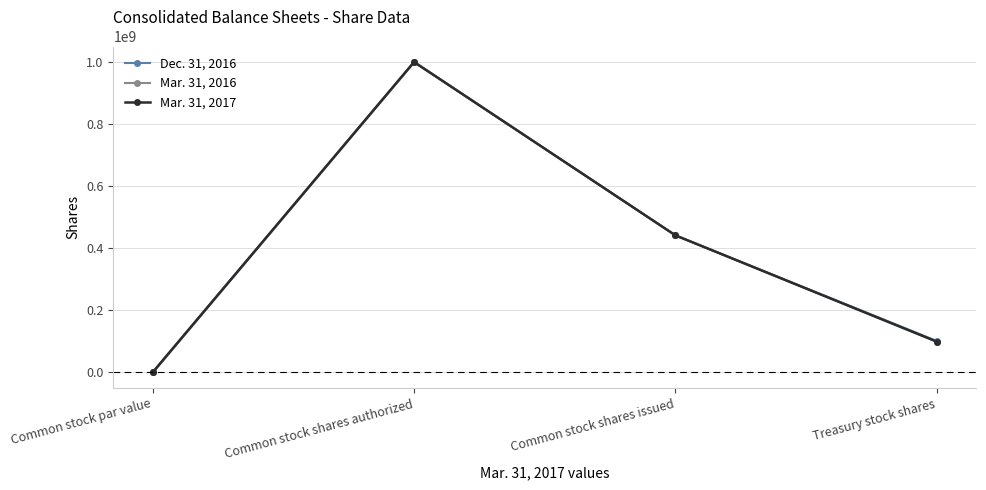

What is the sum of the Dec. 31, 2016 values at Common stock shares authorized and Common stock shares issued?

1441400000